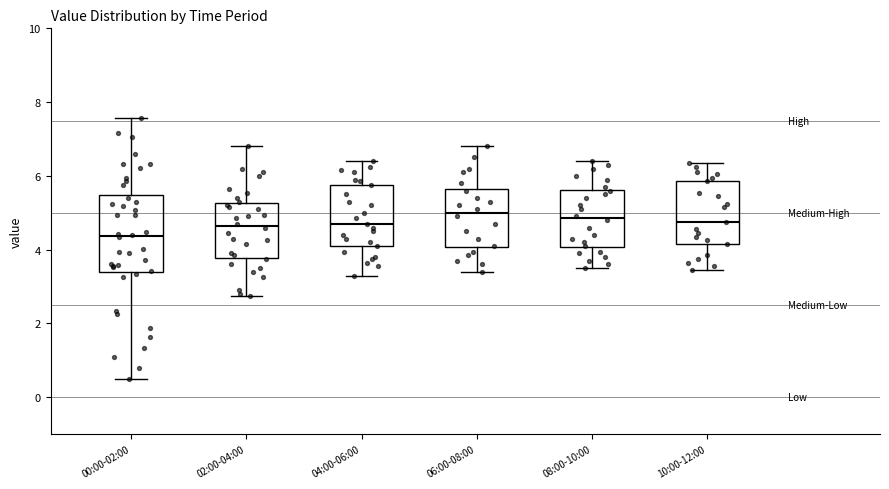

Which box is the tallest, from its lower edge to its upper edge?

00:00-02:00